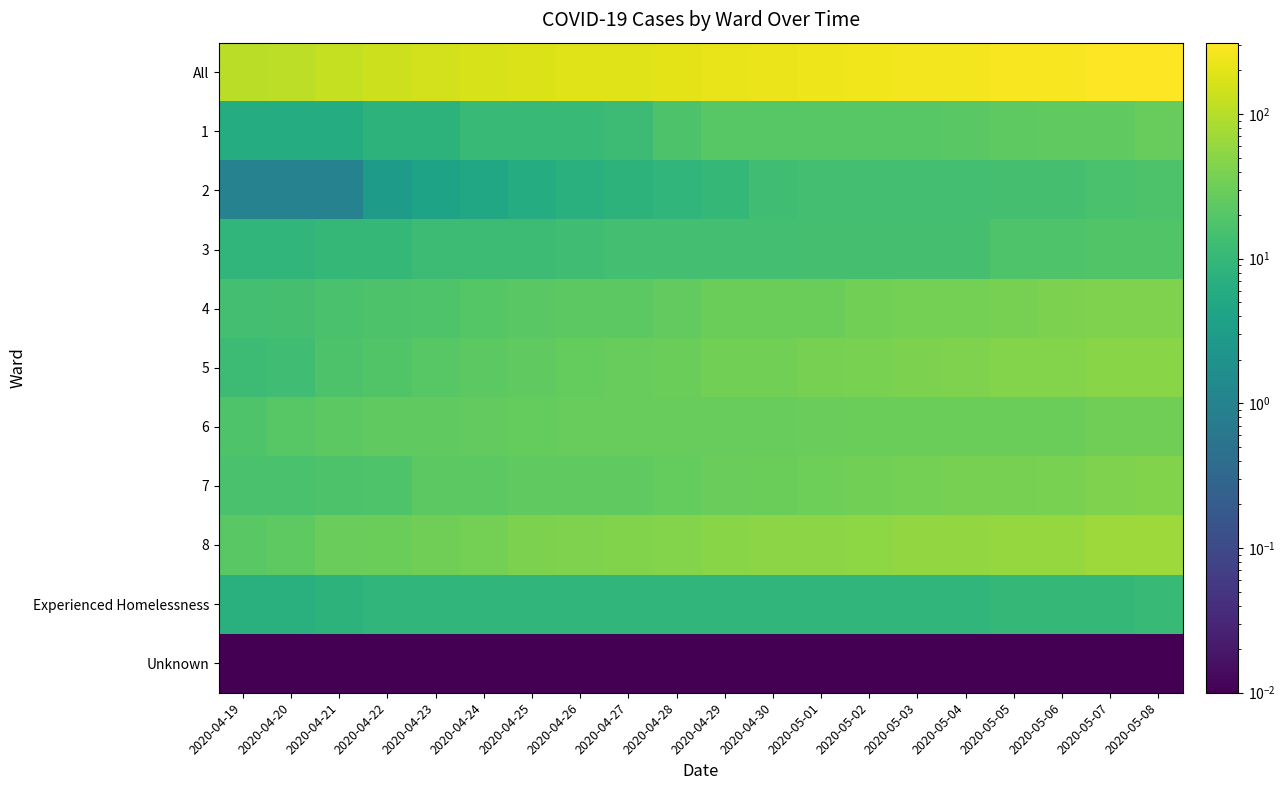

Which series has the largest range (max minus min)?

All